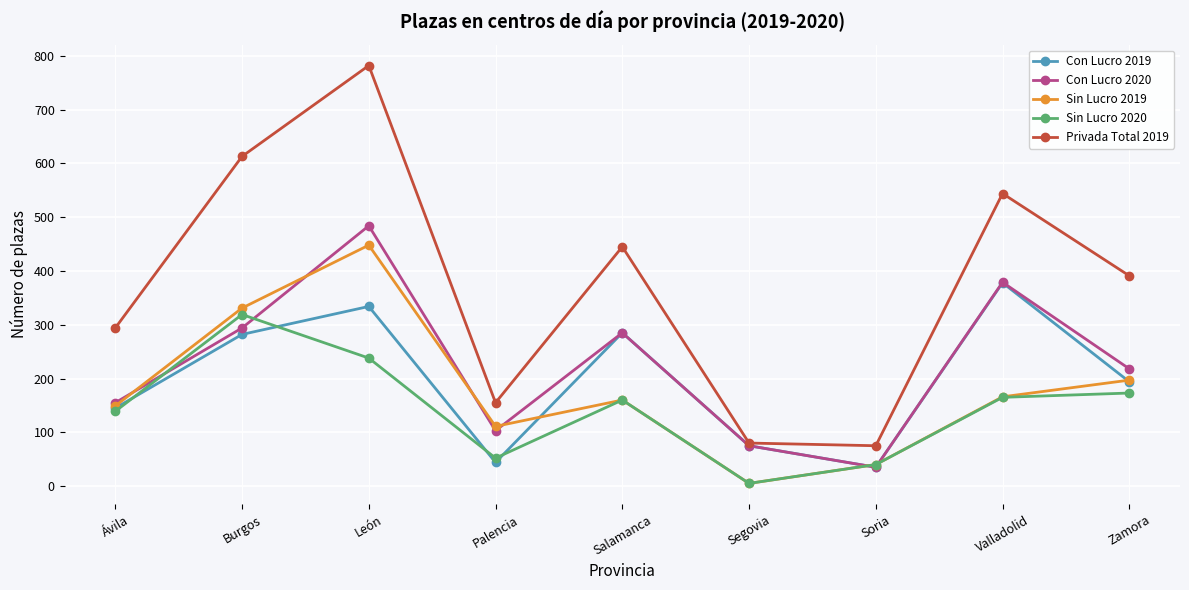

Where is Con Lucro 2019 nearest to the value 206?

Zamora